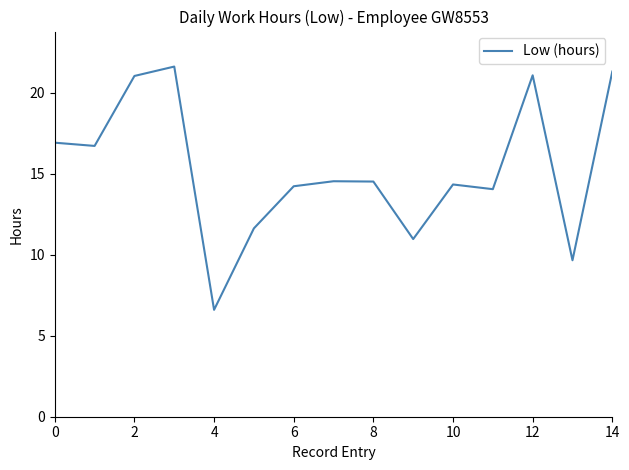

What is the greatest value displayed?

21.6